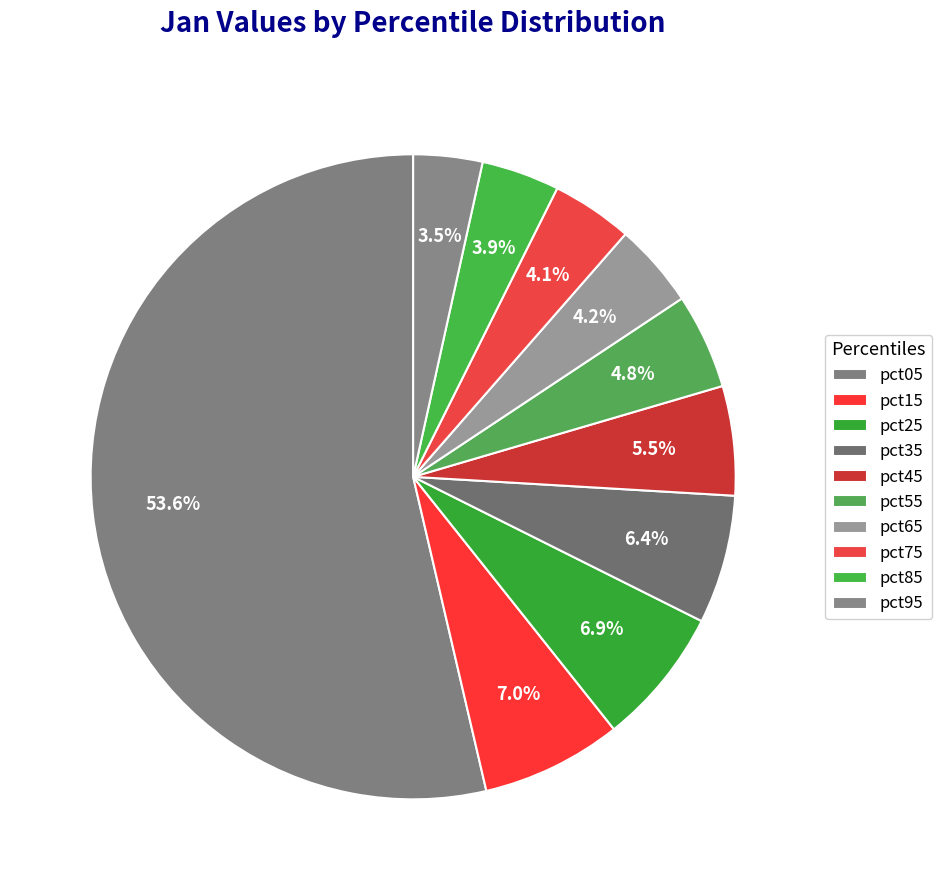

Count the number of slices in the pie.

10